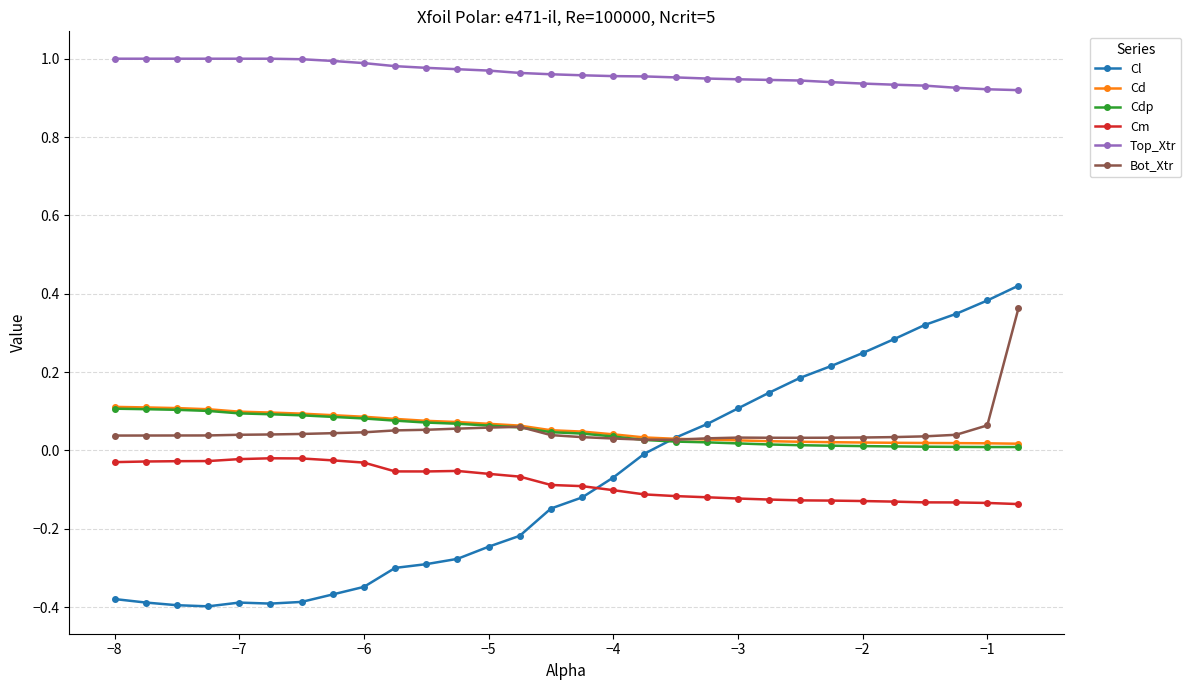

Which series has the largest range (max minus min)?

Cl